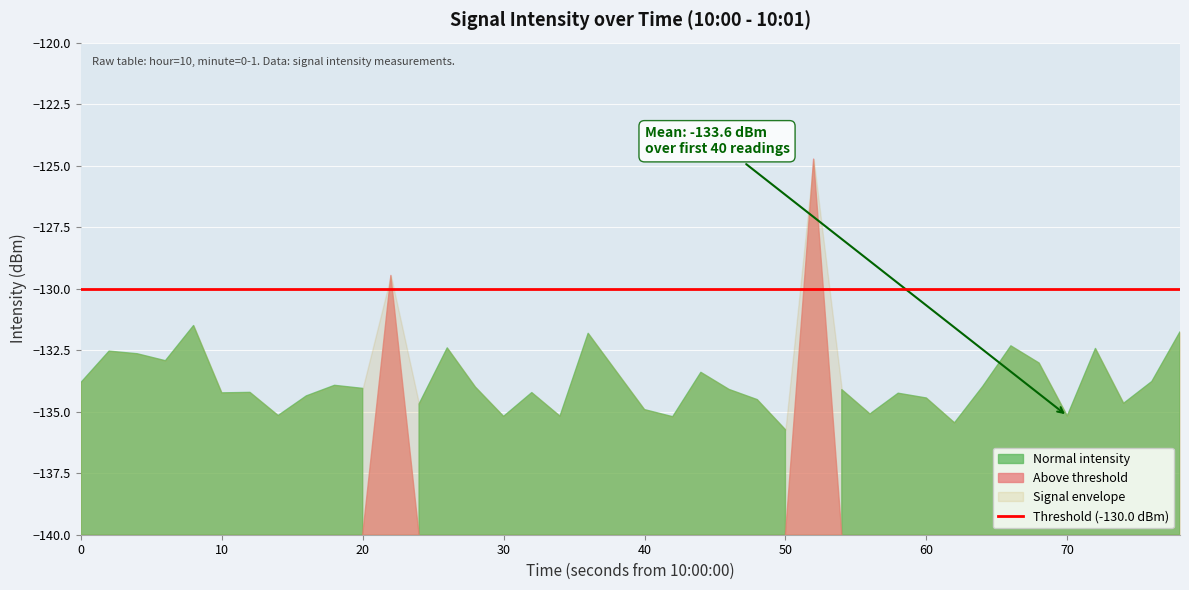

The chart shows a value of -206.9 at 8. True or false?

False